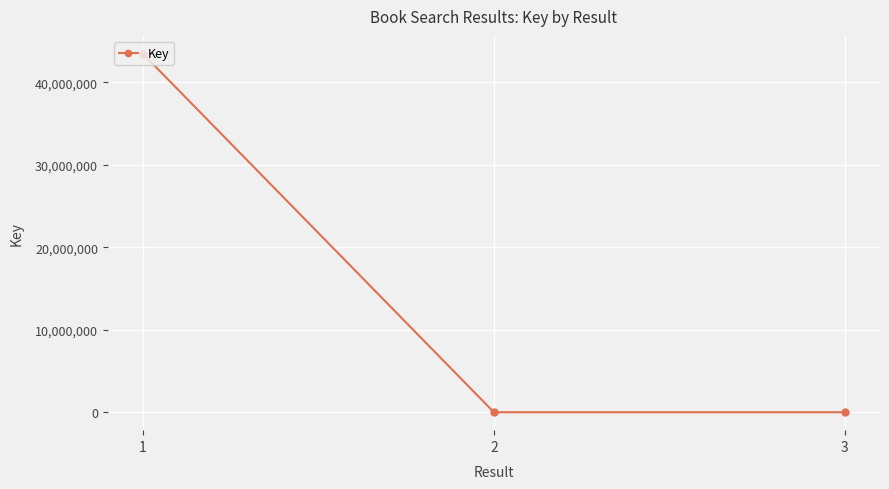

How many series are shown in this chart?

1